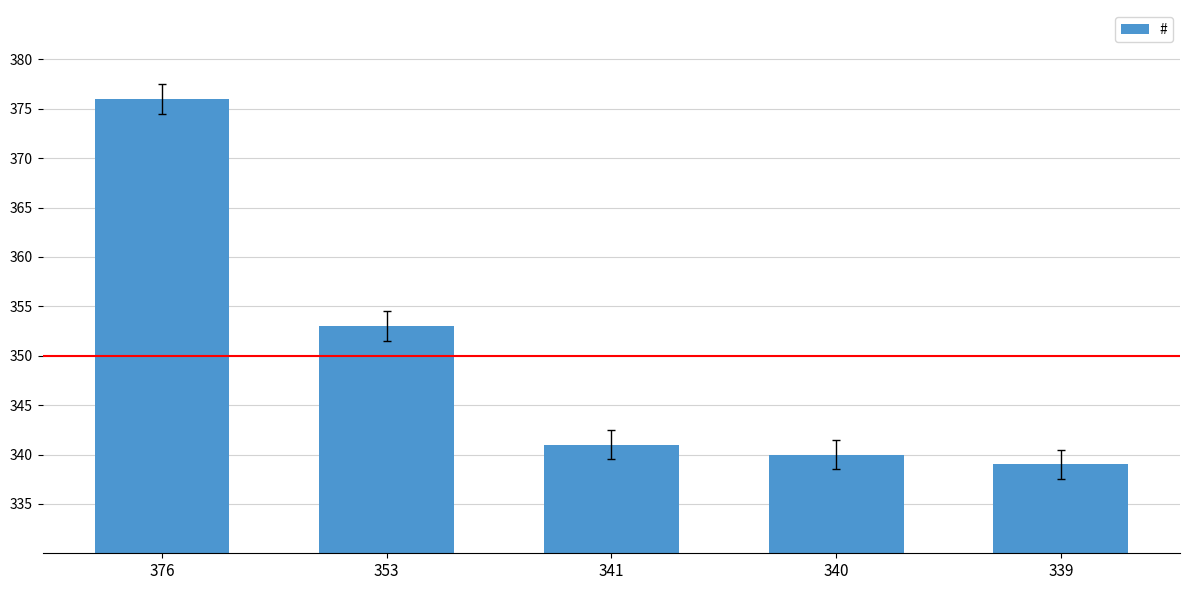

What is the change in value from 340 to 339?

-1